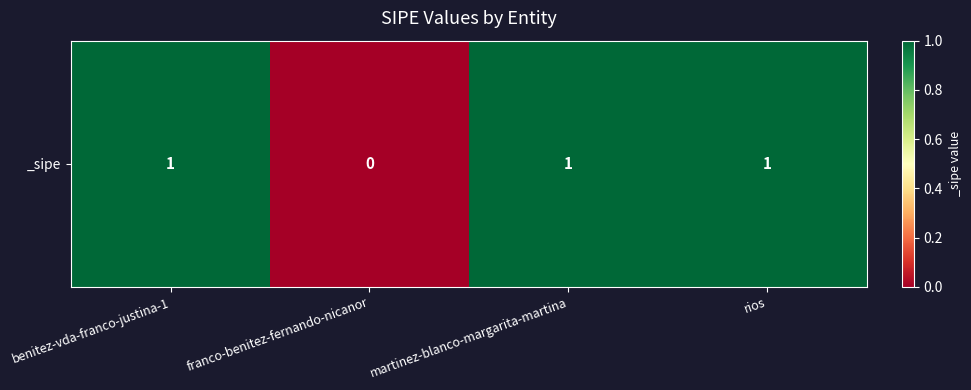

What is the greatest value displayed?

1